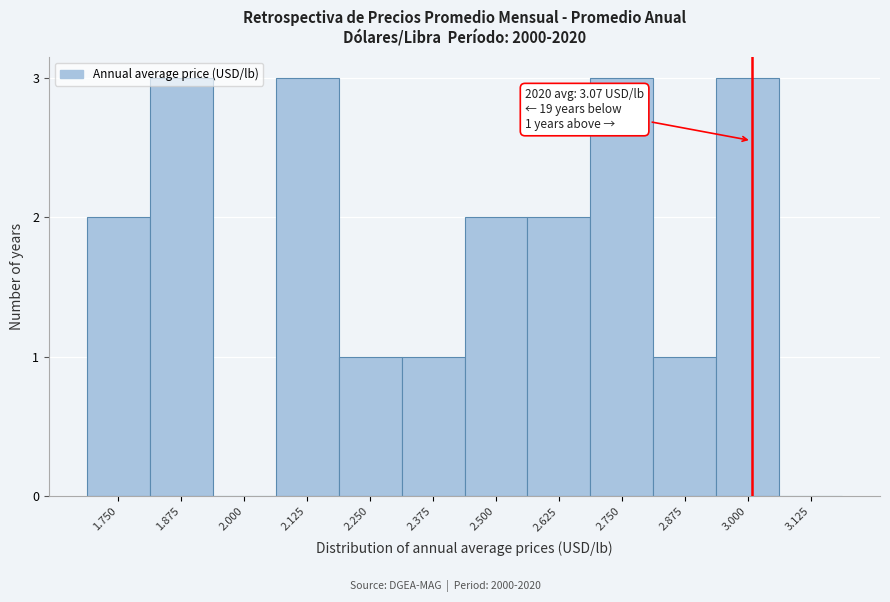

What is the ratio of the value at 3.000 to the value at 2.625?

1.5